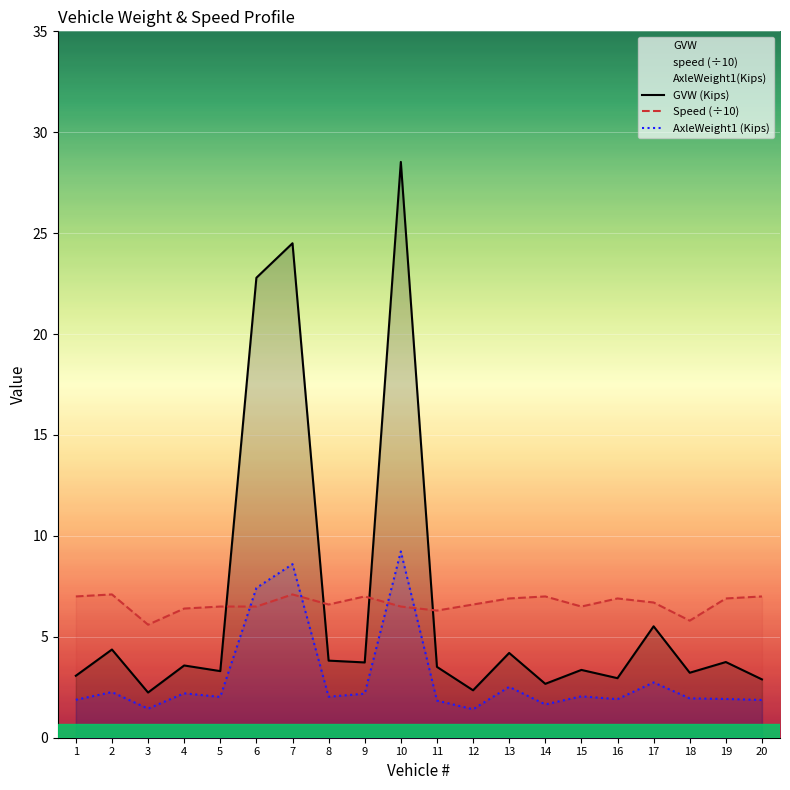

What is the difference between the maximum and second lowest values in the GVW (Kips) series?

26.2